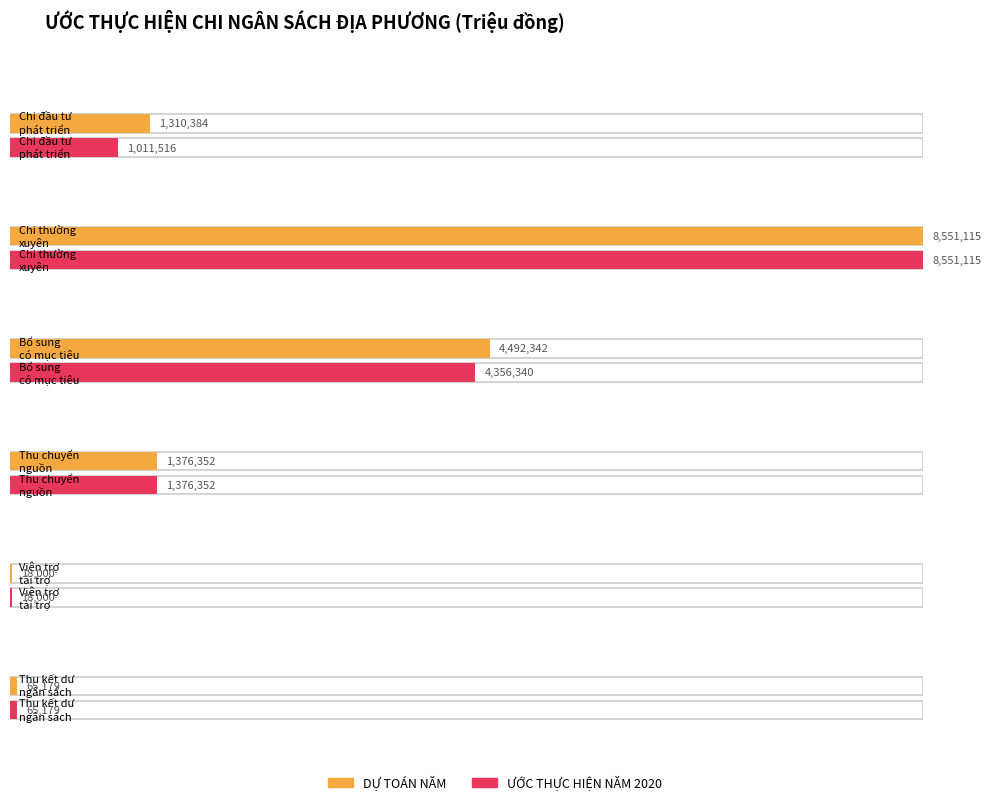

Where does the ƯỚC THỰC HIỆN NĂM 2020 series first go above 1376352?

Chi thường
xuyên